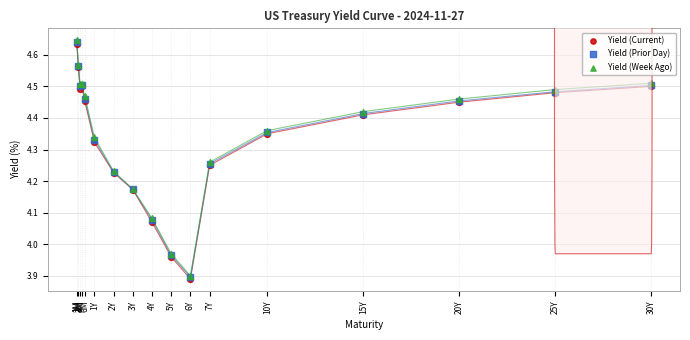

Which series reaches the minimum Y coordinate?

Yield (Current)